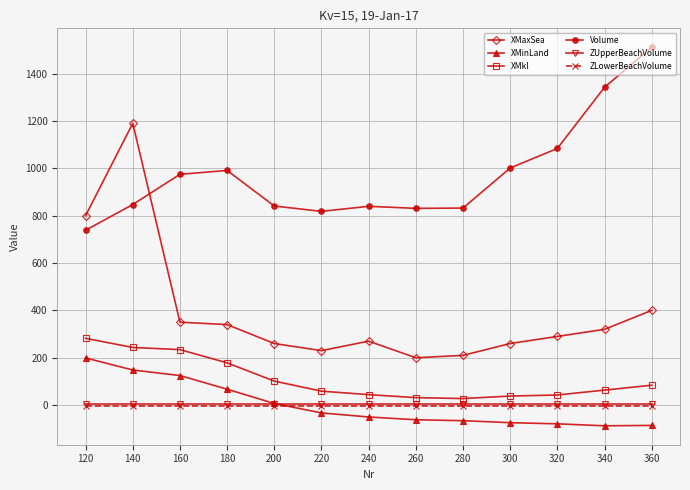

What is the greatest value displayed?

1511.1